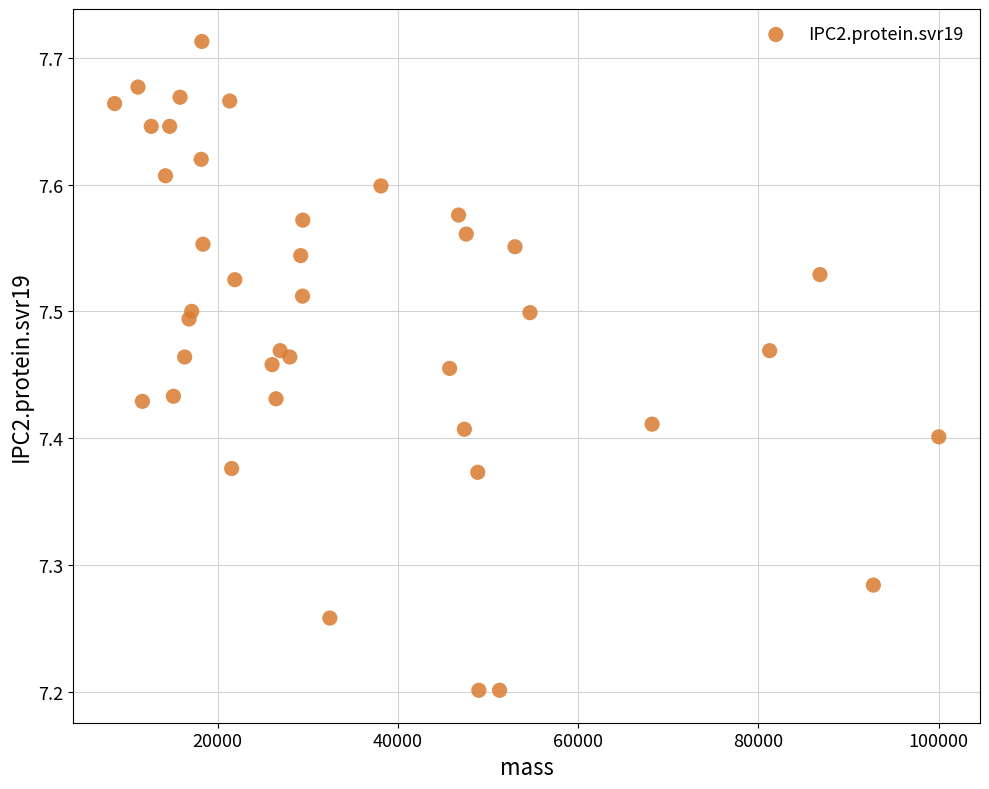

What is the range of Y values (max minus min)?

0.5